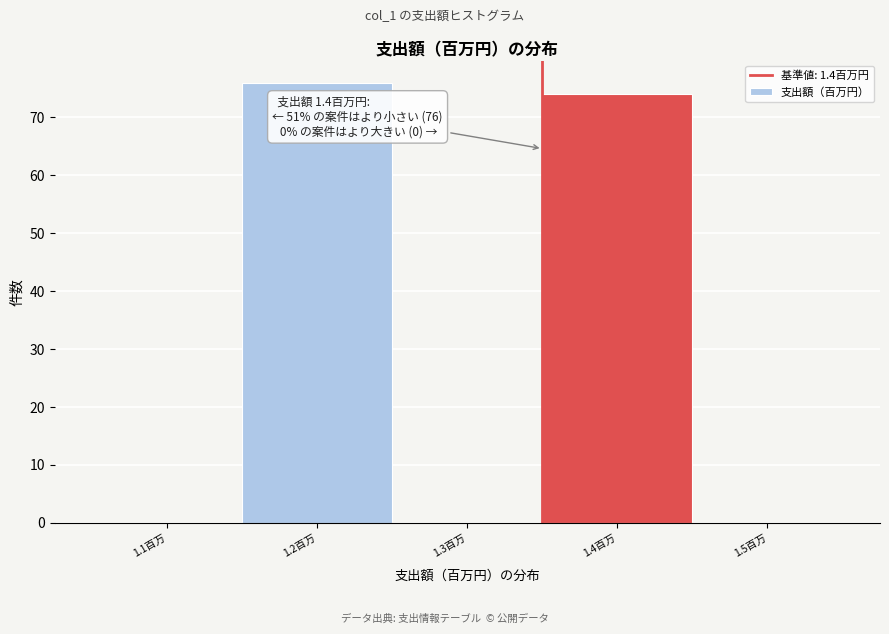

Reading right to left, list all the values displayed in this chart.

1.5百万=0	1.4百万=74	1.3百万=0	1.2百万=76	1.1百万=0